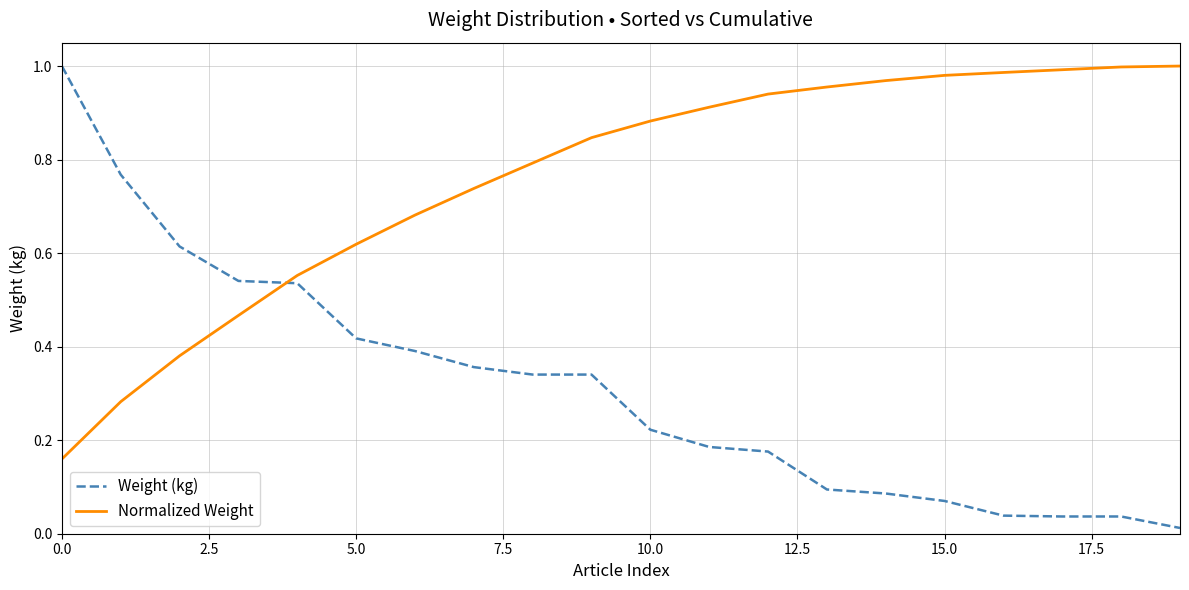

Which series has the widest spread of values?

Weight (kg)